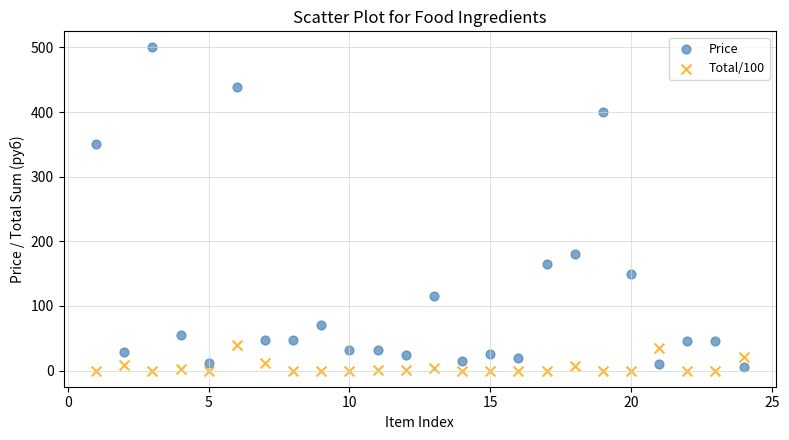

Across all data points, what is the range of X values (max minus min)?

23.0